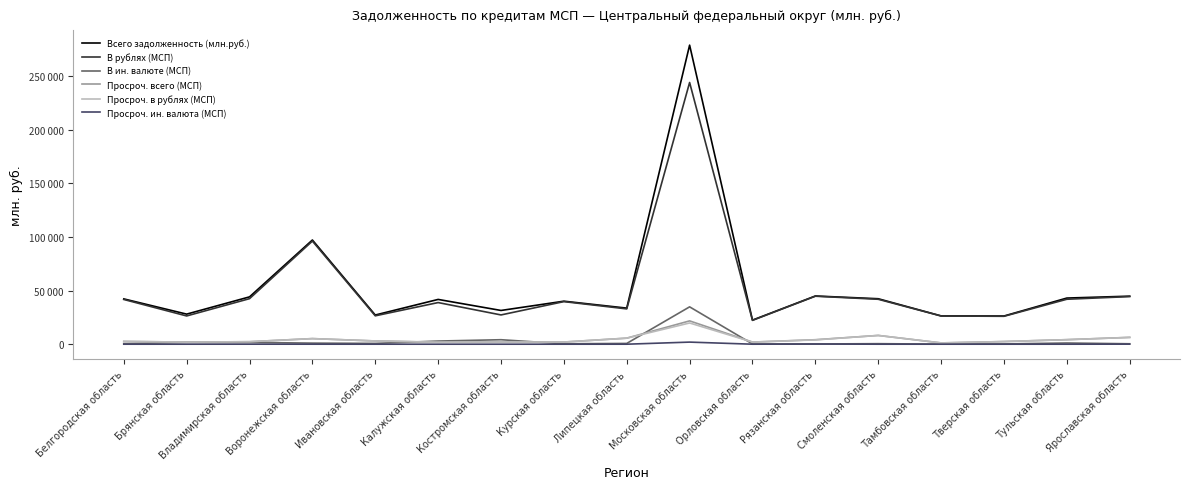

What is the difference between the second highest and second lowest values in the Просроч. ин. валюта (МСП) series?

154